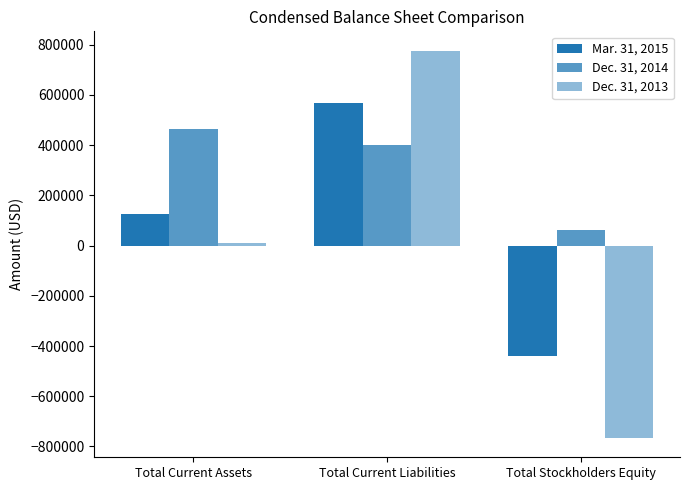

Read the Mar. 31, 2015 value at Total Stockholders Equity, to the nearest 50.

-440900